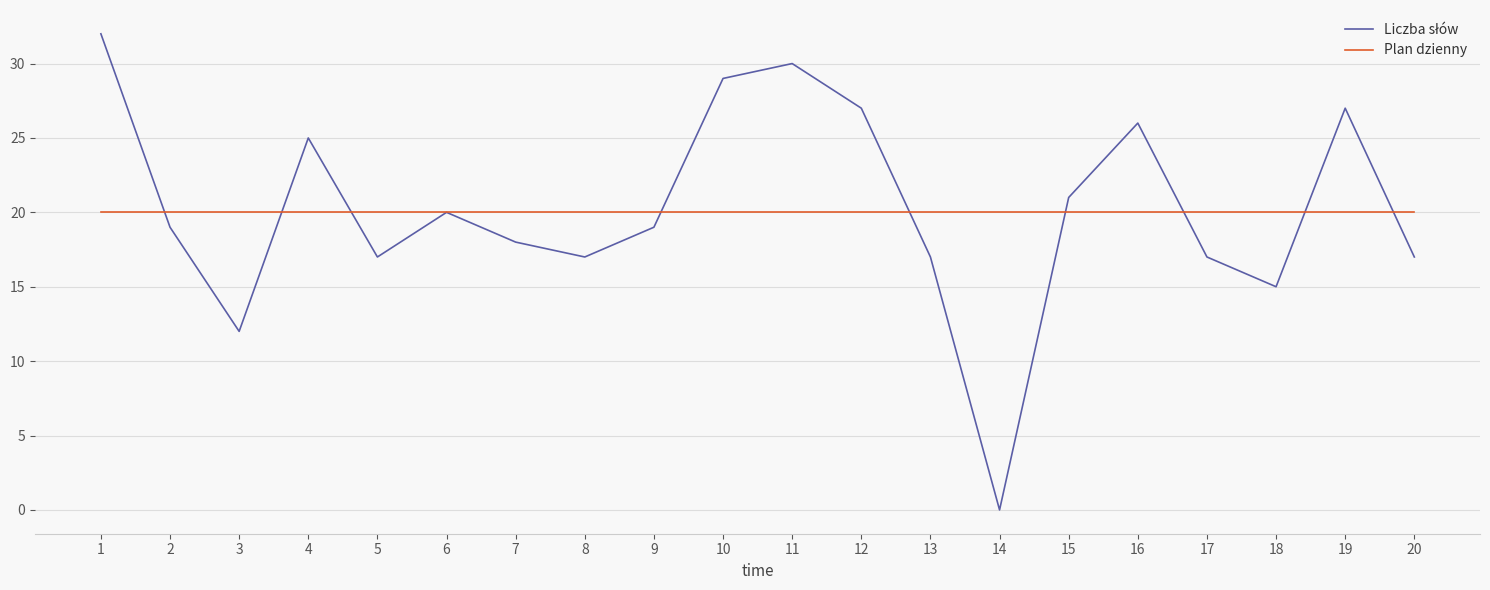

Is it true that Plan dzienny equals 28 at 6?

False